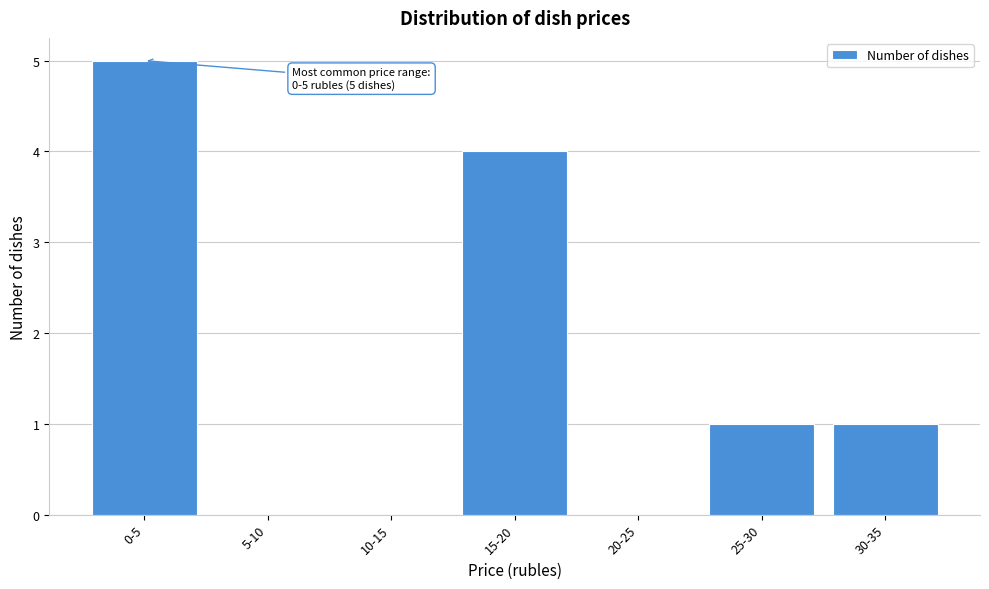

Reading left to right, transcribe all the data shown in this chart.

0-5=5	5-10=0	10-15=0	15-20=4	20-25=0	25-30=1	30-35=1